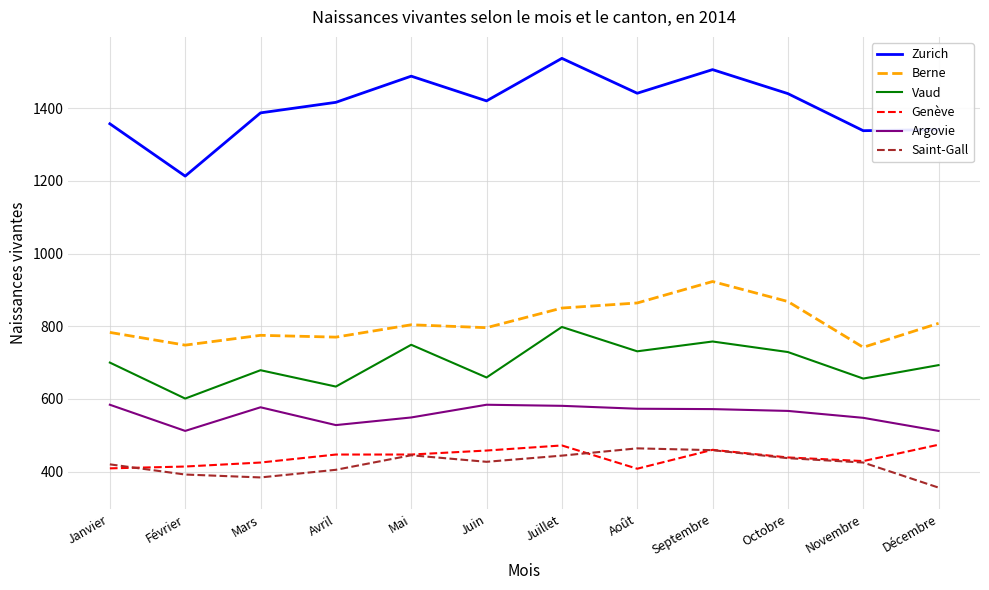

Where do Saint-Gall and Genève first cross each other?

Janvier and Février